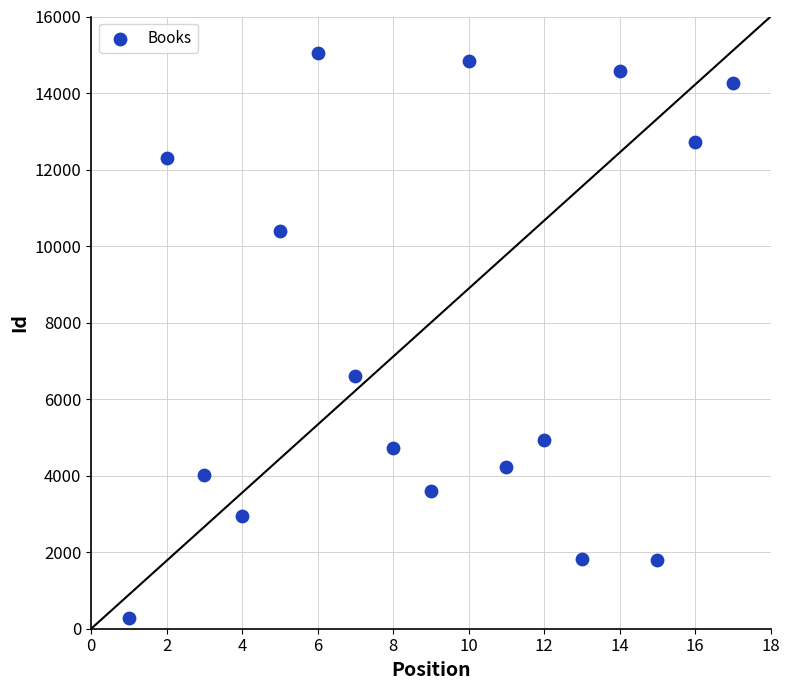

What is the range of Y values (max minus min)?

14781